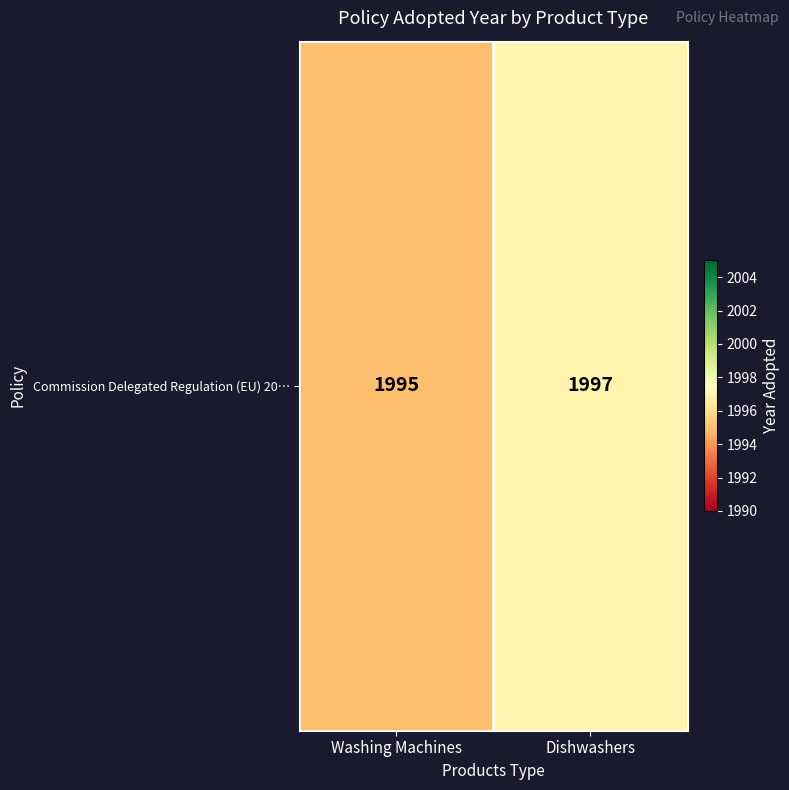

List the labels in order of value, largest first.

Dishwashers, Washing Machines